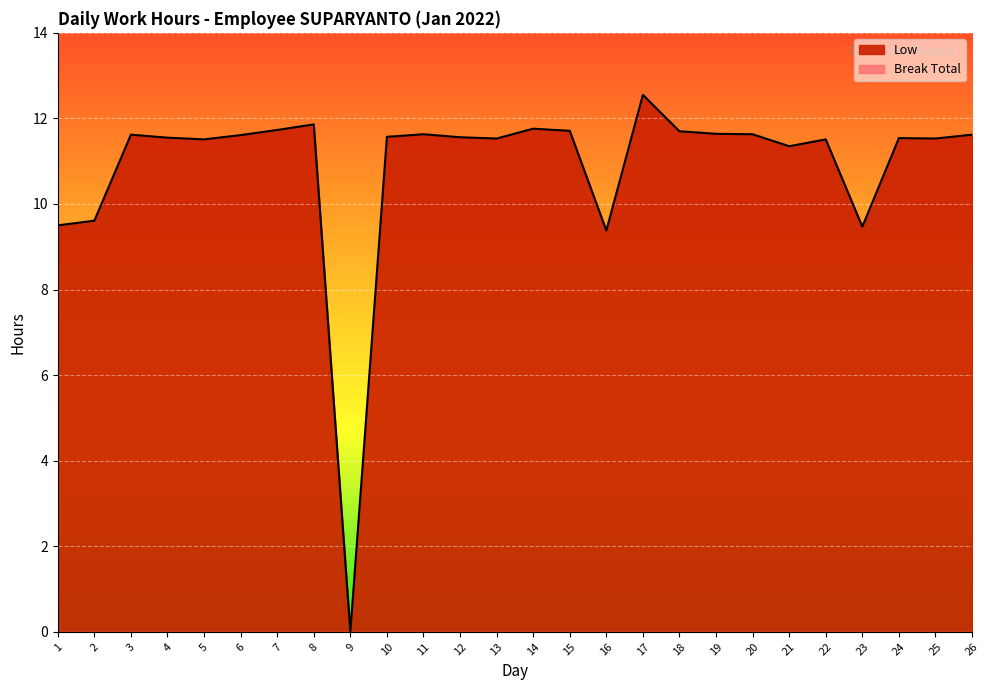

What is the ratio of the value at 21 to the value at 8?

1.0